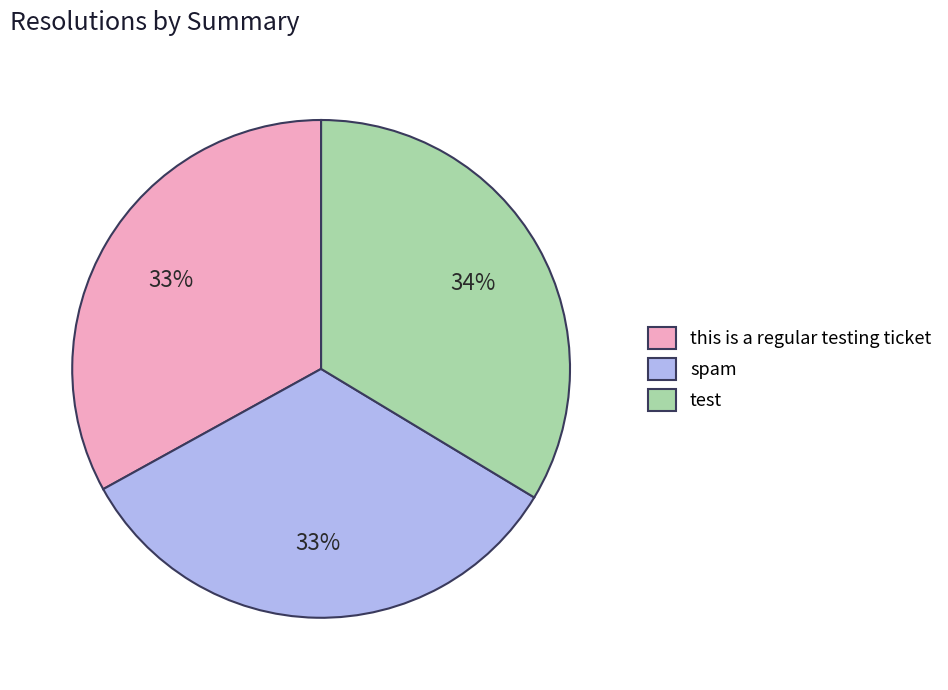

What percentage is the this is a regular testing ticket slice, to the nearest percent?

33%